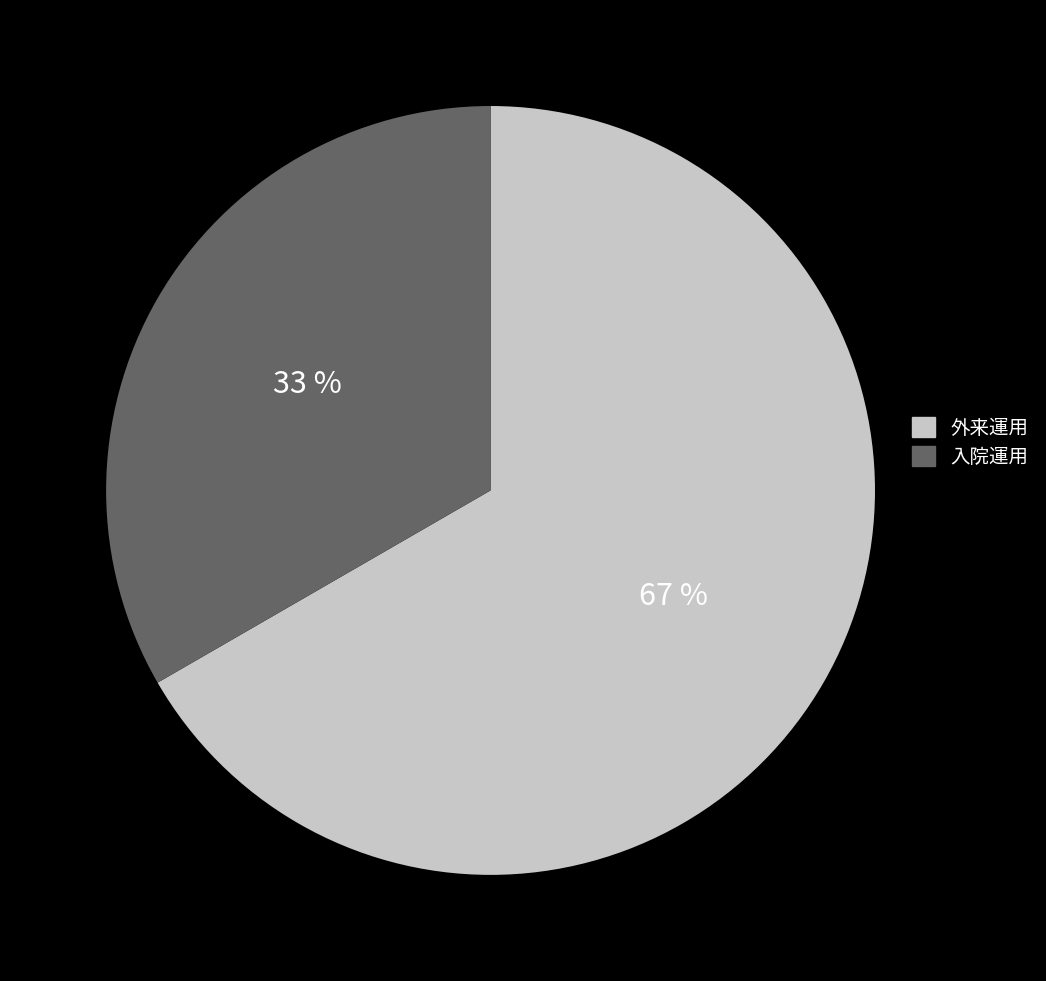

What percentage is the 入院運用 slice, to the nearest percent?

33%